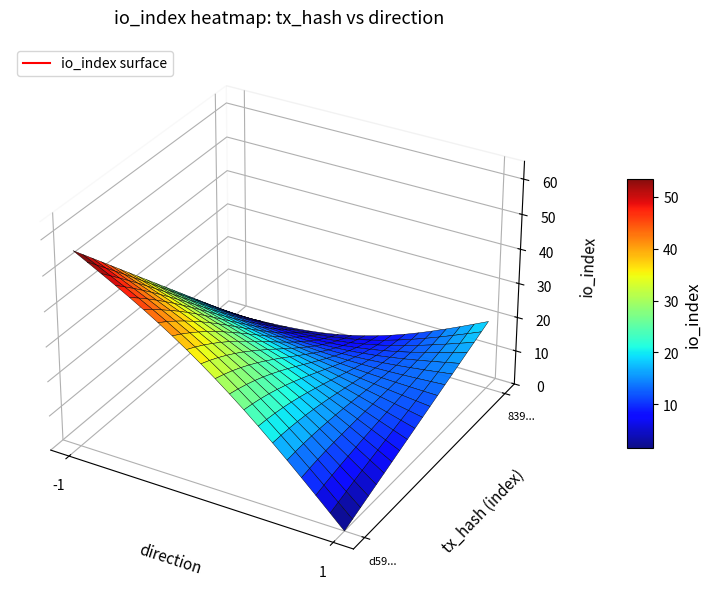

What is the approximate value of 839d8cdcaada255be8dde77c7798eaa2a7d92fc at io_index?

20